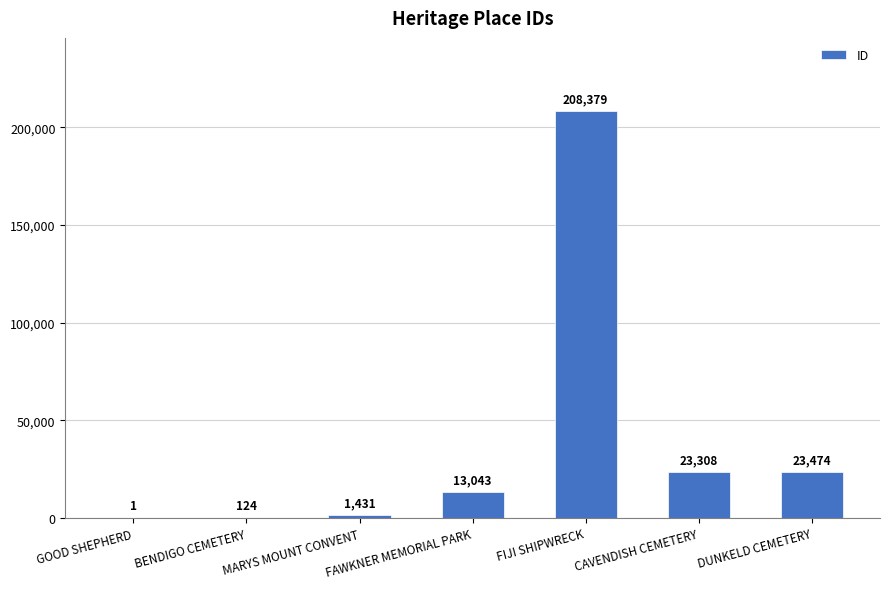

Approximately how many times larger is the value at CAVENDISH CEMETERY compared to DUNKELD CEMETERY?

1.0